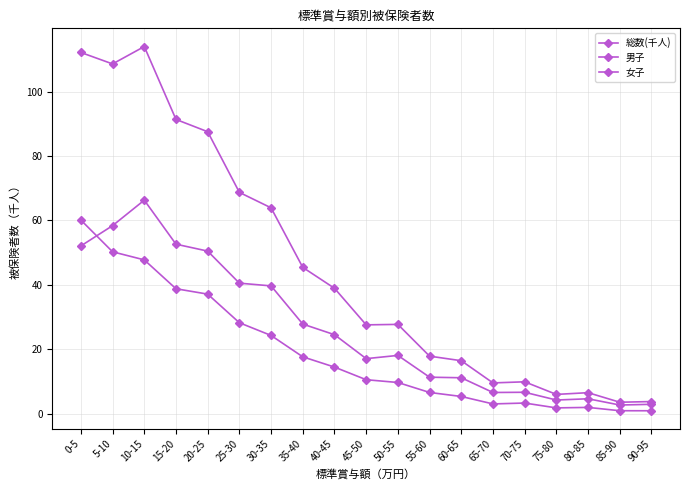

Reading left to right, what are all the values shown in this chart?

総数(千人): 112.2	108.6	114.0	91.4	87.6	68.7	63.9	45.4	38.9	27.5	27.7	17.8	16.4	9.5	9.9	5.9	6.5	3.5	3.7
男子: 52.1	58.4	66.3	52.6	50.5	40.5	39.7	27.8	24.5	17.0	18.1	11.3	11.1	6.5	6.6	4.2	4.6	2.6	2.9
女子: 60.1	50.2	47.7	38.8	37.1	28.2	24.3	17.6	14.4	10.5	9.6	6.5	5.3	3.0	3.3	1.7	1.9	0.9	0.9